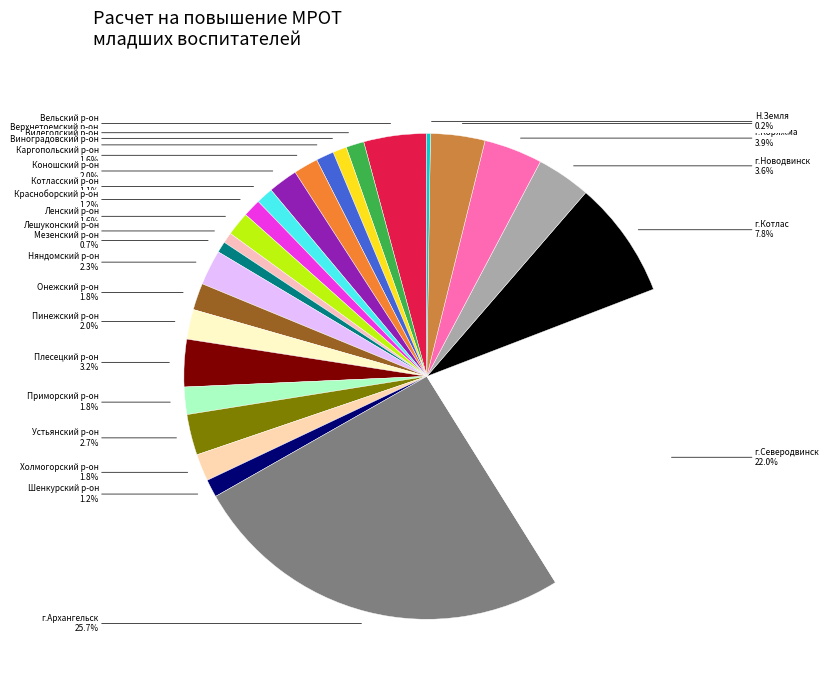

To the nearest percent, what is the difference between the largest and smallest slice percentages?

25%